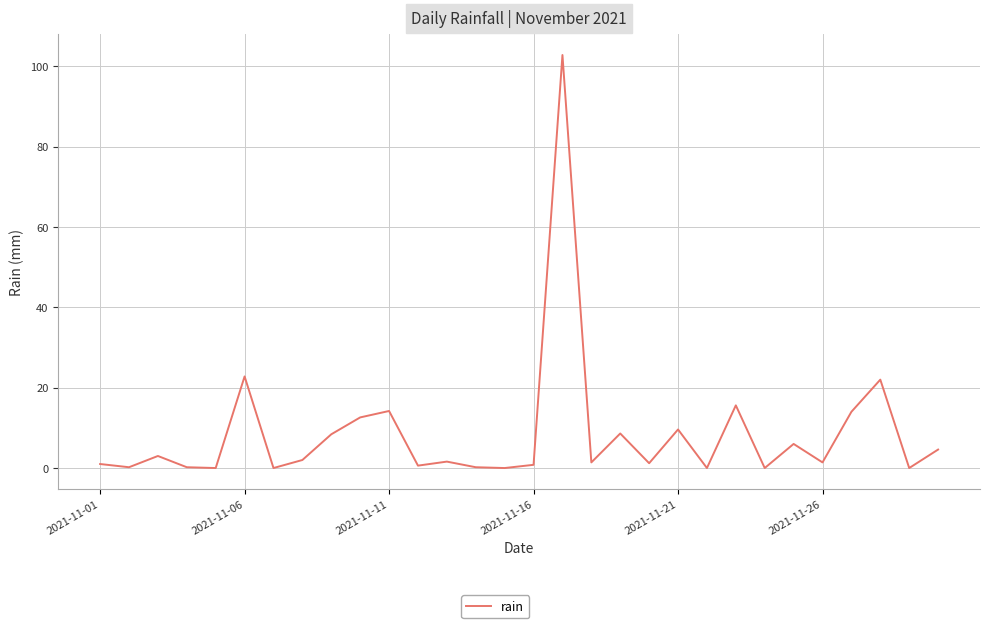

What is the difference between the maximum and minimum values?

102.8